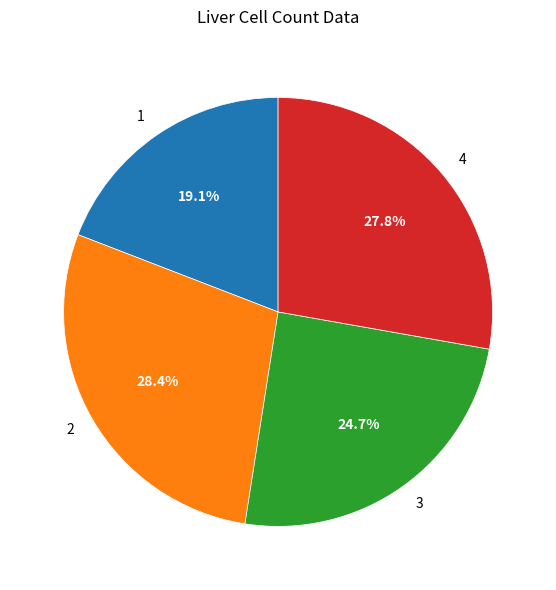

Does 4 represent more than half of the total?

No